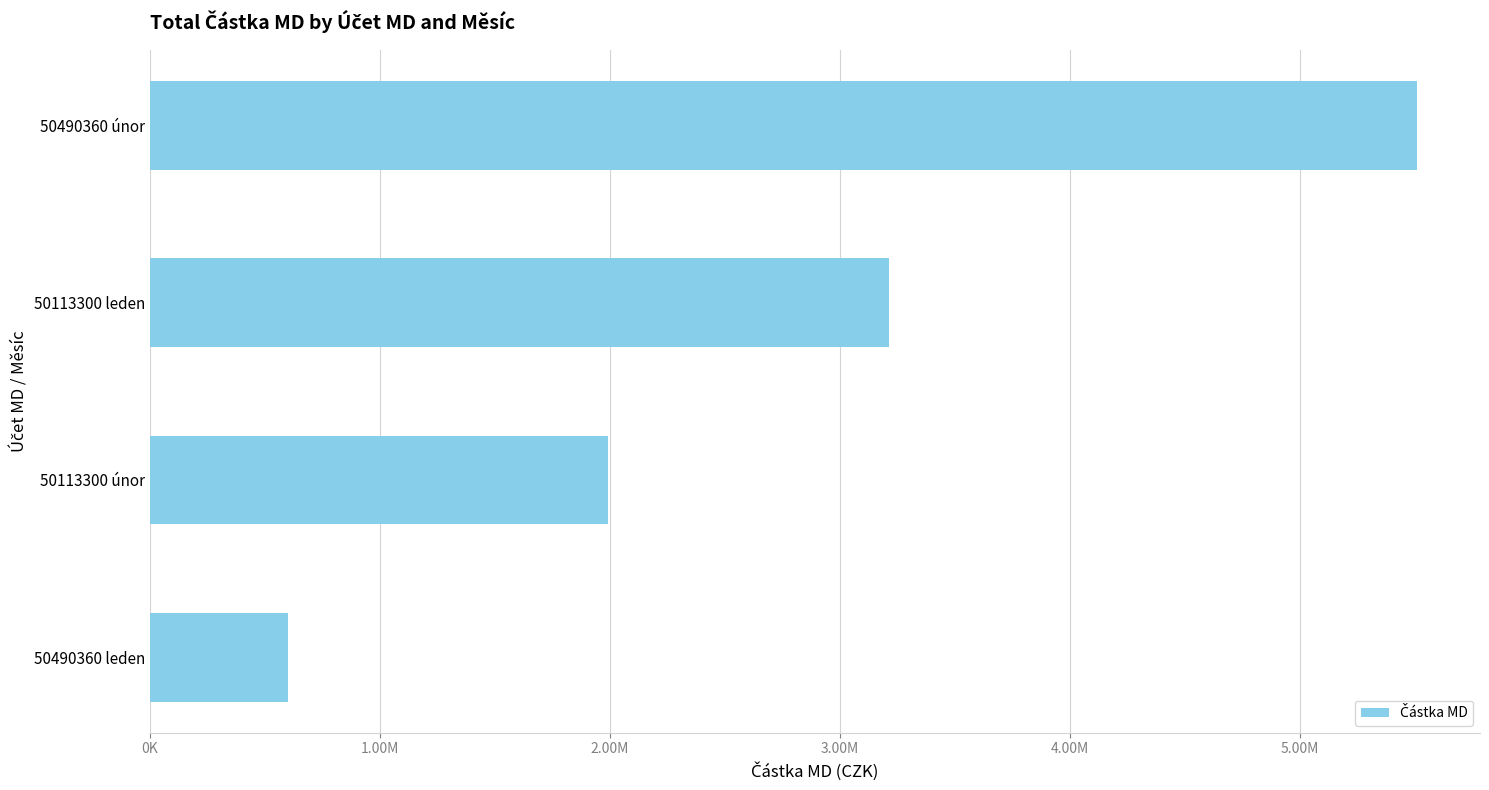

List the labels in order of value, smallest first.

50490360 leden, 50113300 únor, 50113300 leden, 50490360 únor